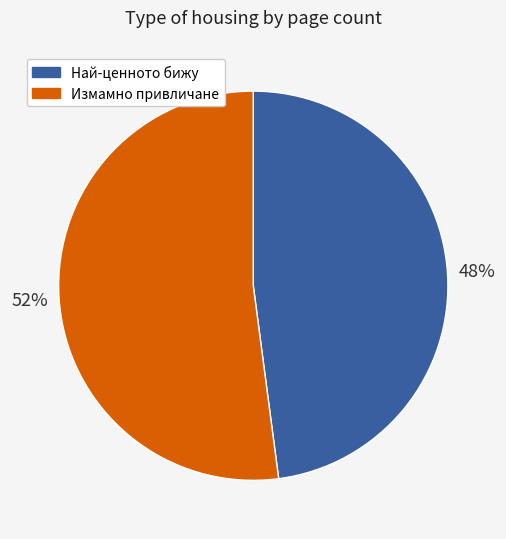

Which slice is the largest?

Измамно привличане